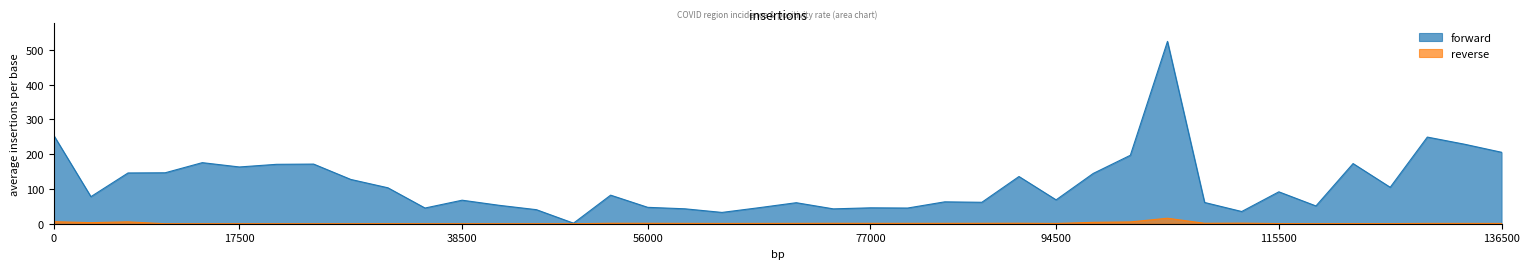

What is the maximum value shown in the chart?

523.9